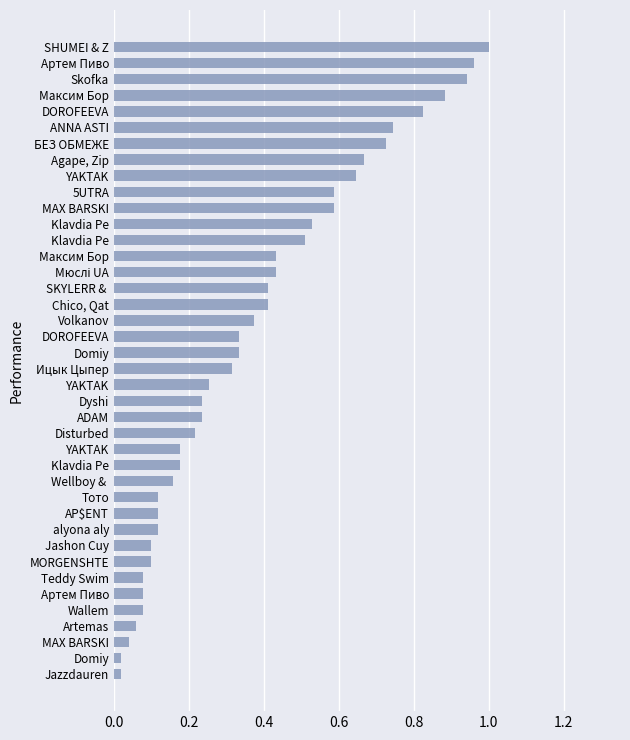

Does the chart contain any negative values?

No